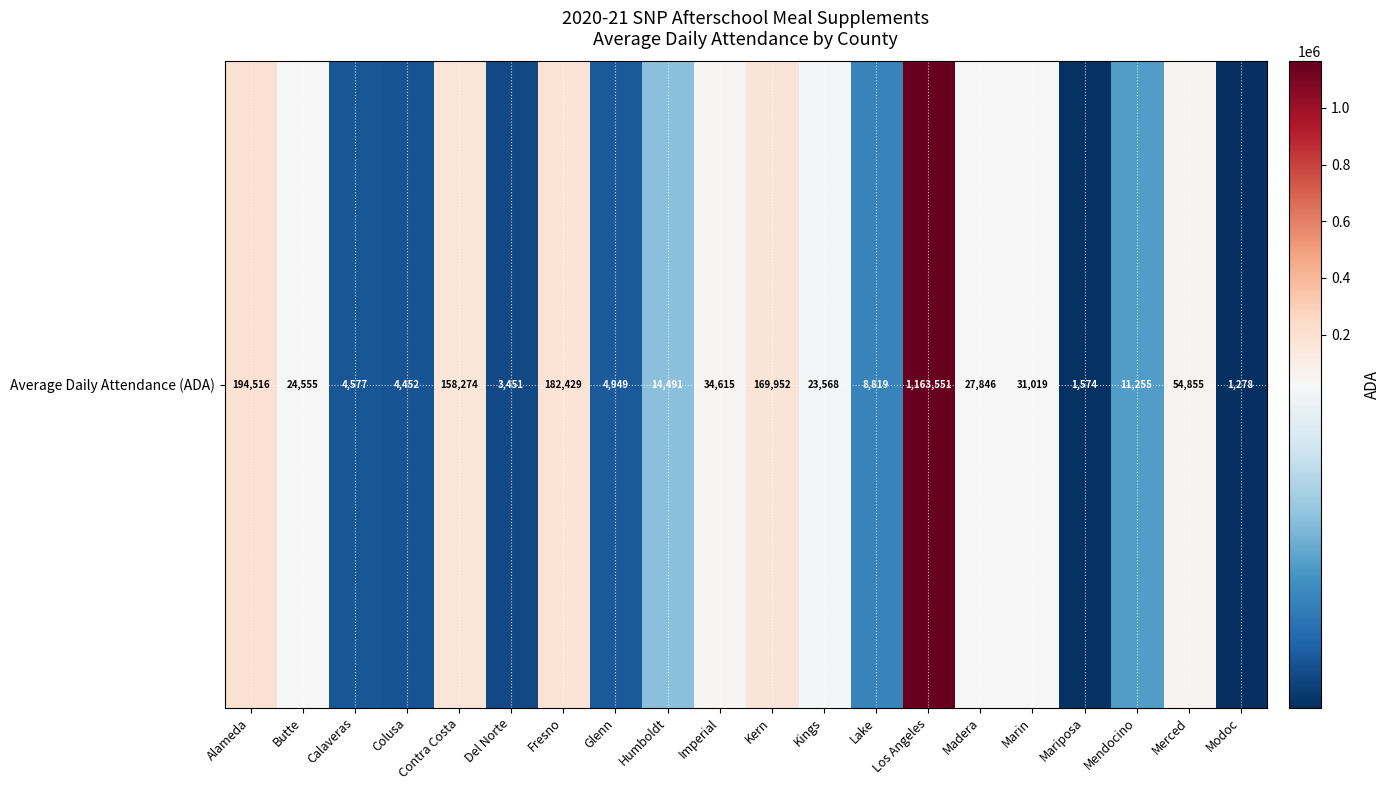

What is the change in value from Los Angeles to Mariposa?

-1161977.0